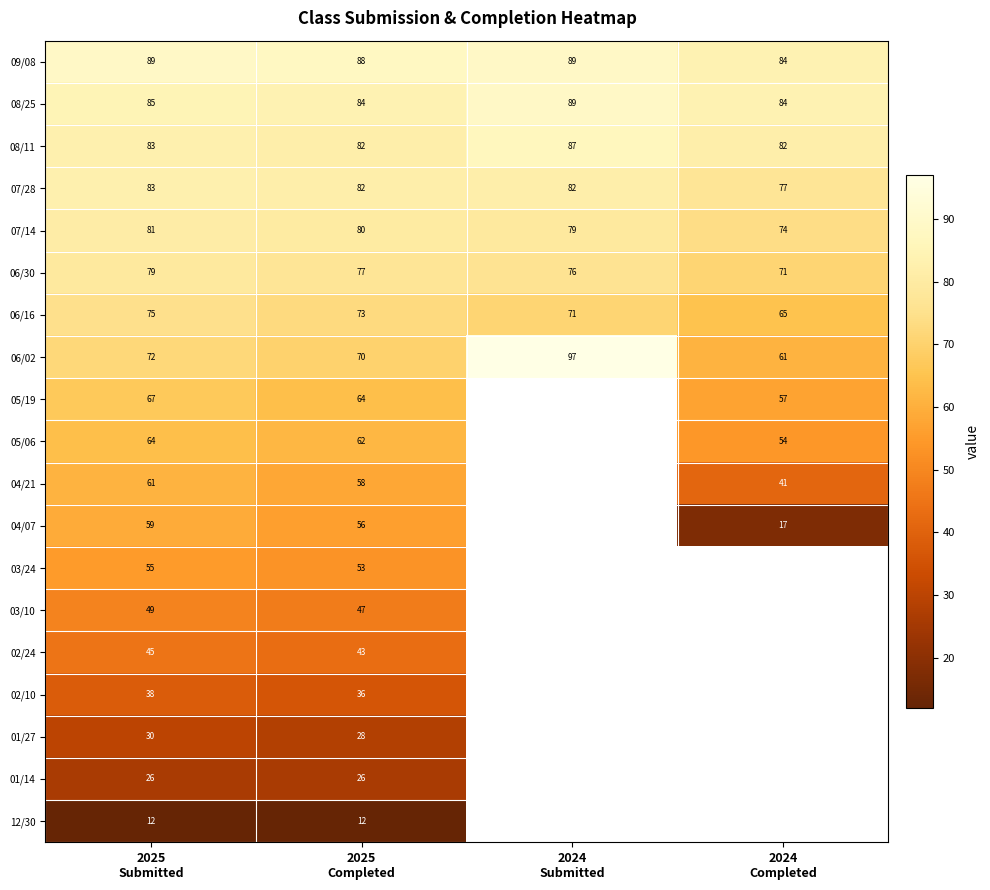

Which has a higher value, 2025
Completed or 2024
Submitted?

2024
Submitted